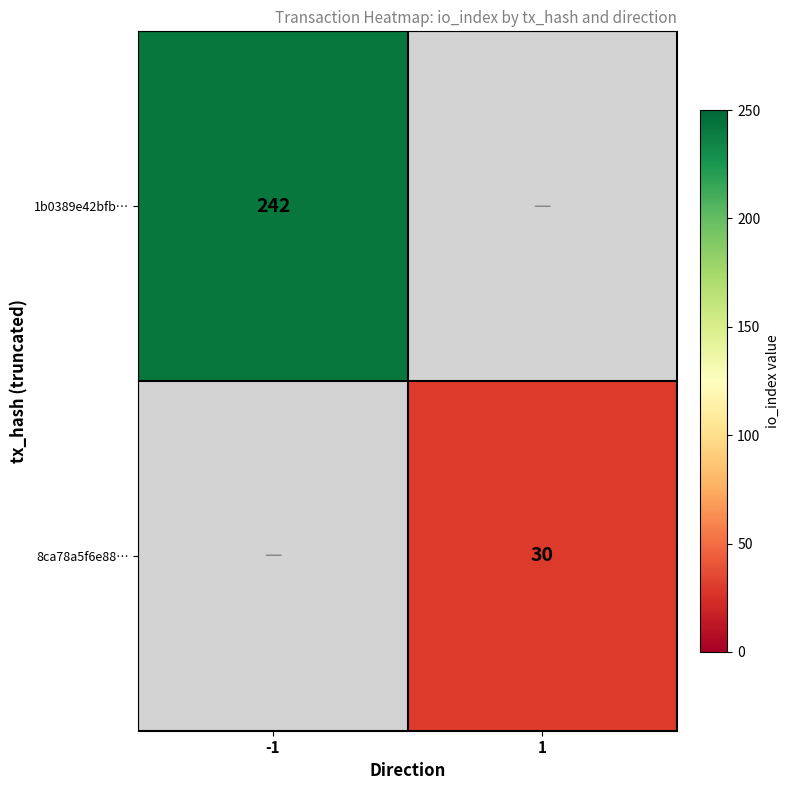

At which category does the chart reach its minimum across all series?

1